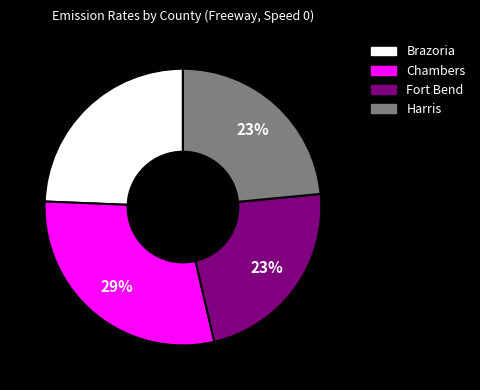

To the nearest percent, what portion does Brazoria represent?

24%